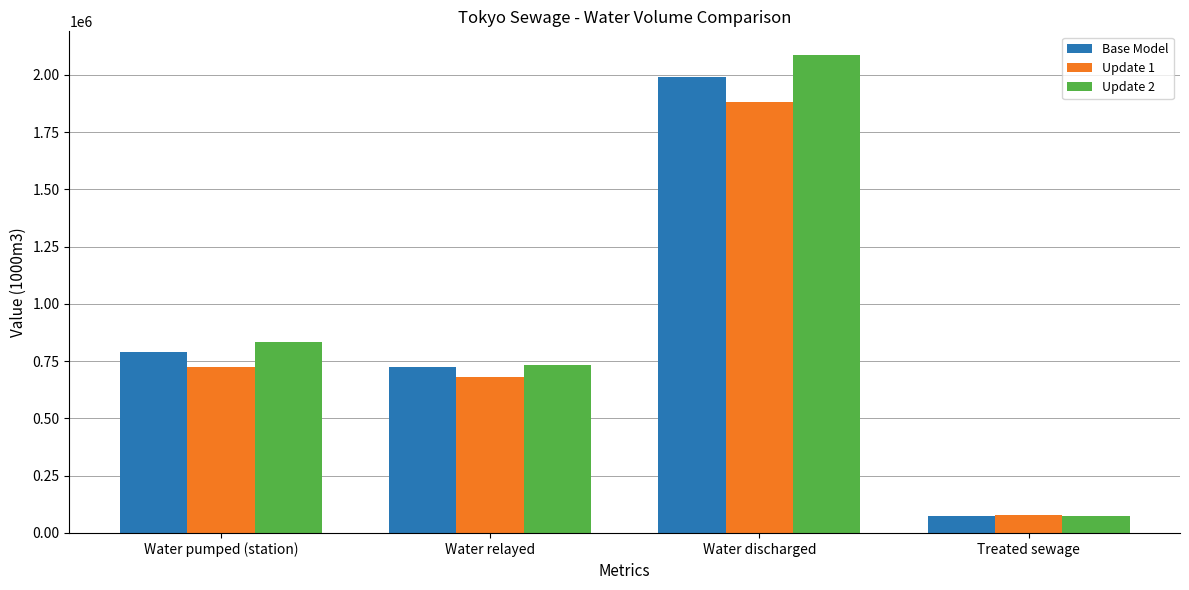

Reading right to left, what are all the values shown in this chart?

Base Model: Treated sewage=74640	Water discharged=1989075	Water relayed=724908	Water pumped (station)=790987
Update 1: Treated sewage=78308	Water discharged=1883408	Water relayed=681091	Water pumped (station)=726354
Update 2: Treated sewage=73210	Water discharged=2085635	Water relayed=732737	Water pumped (station)=833856